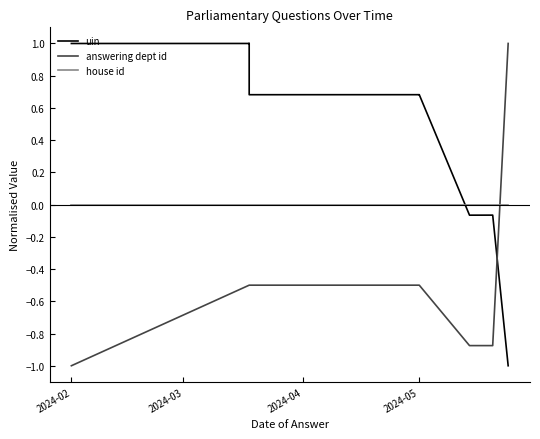

Is the value of house id at 5 greater than the value of answering dept id at 2024-05?

Yes